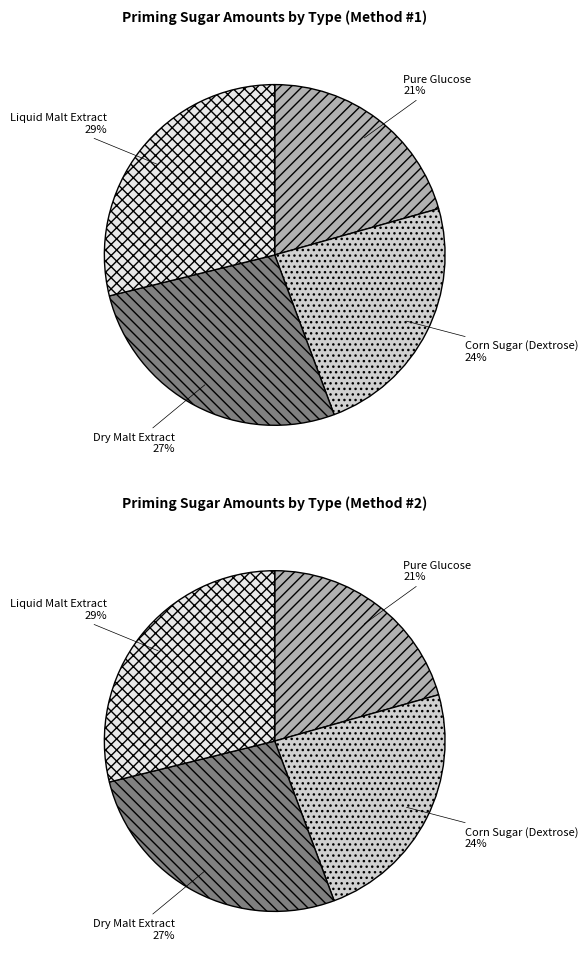

How many slices are in this pie chart?

4